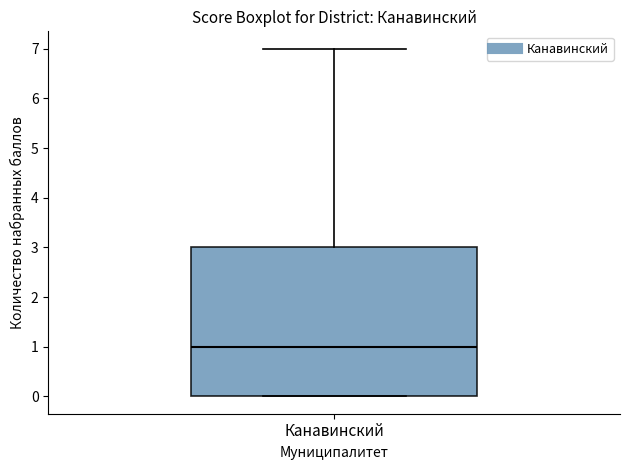

Where is the upper edge of the box for Канавинский on the y-axis? The values are not printed on the chart, so give them approximately, as read against the axis.

3